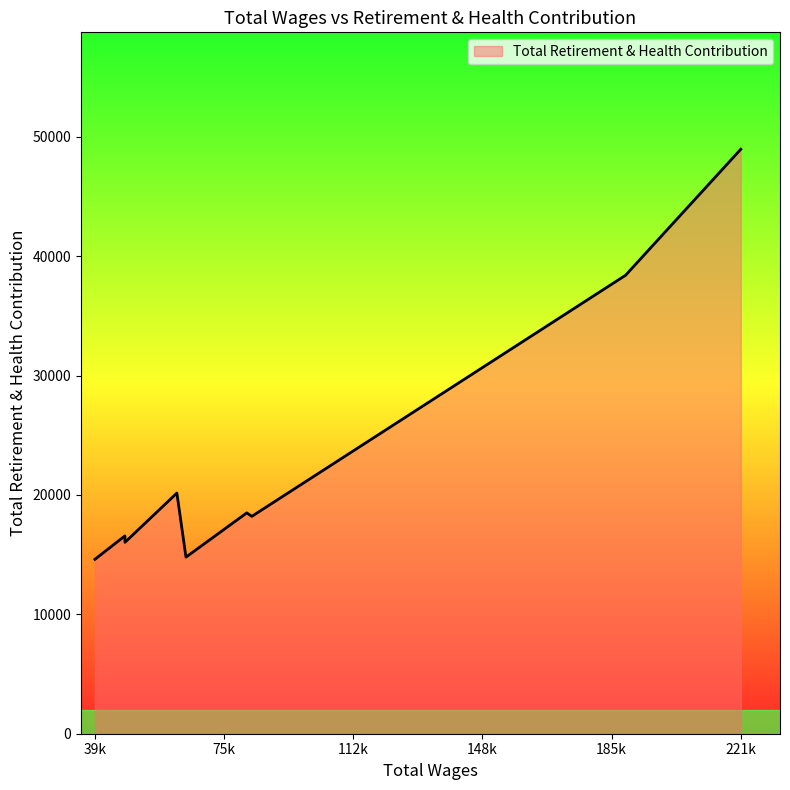

What is the greatest value displayed?

48957